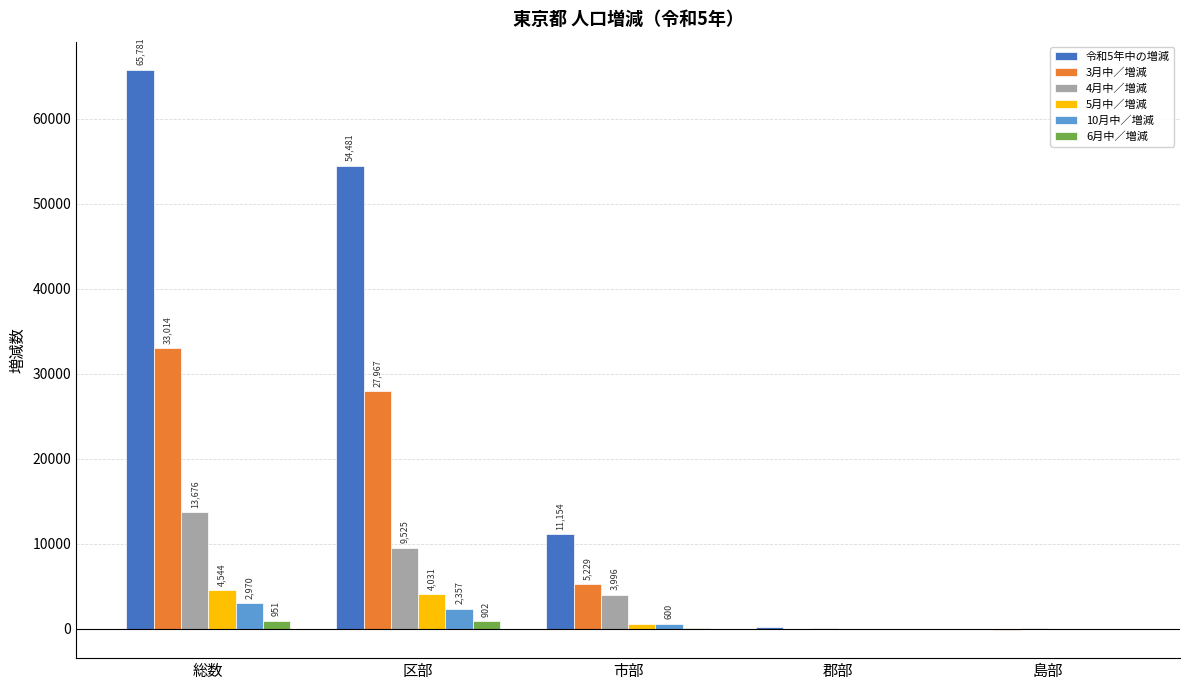

Which label corresponds to the largest value in the chart?

総数